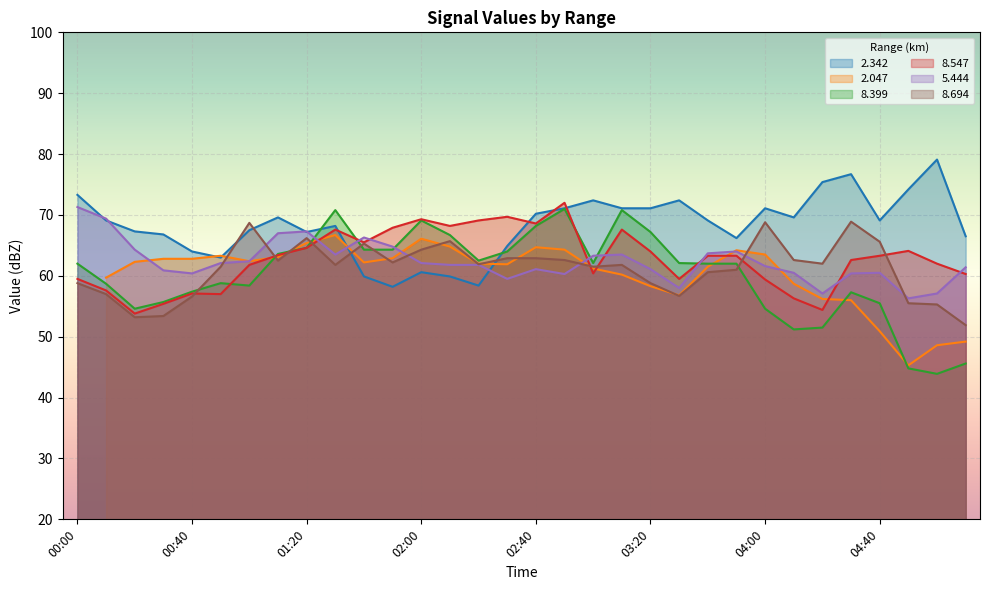

True or false:   8.694 has a value of 94.6 at 03:20.

False